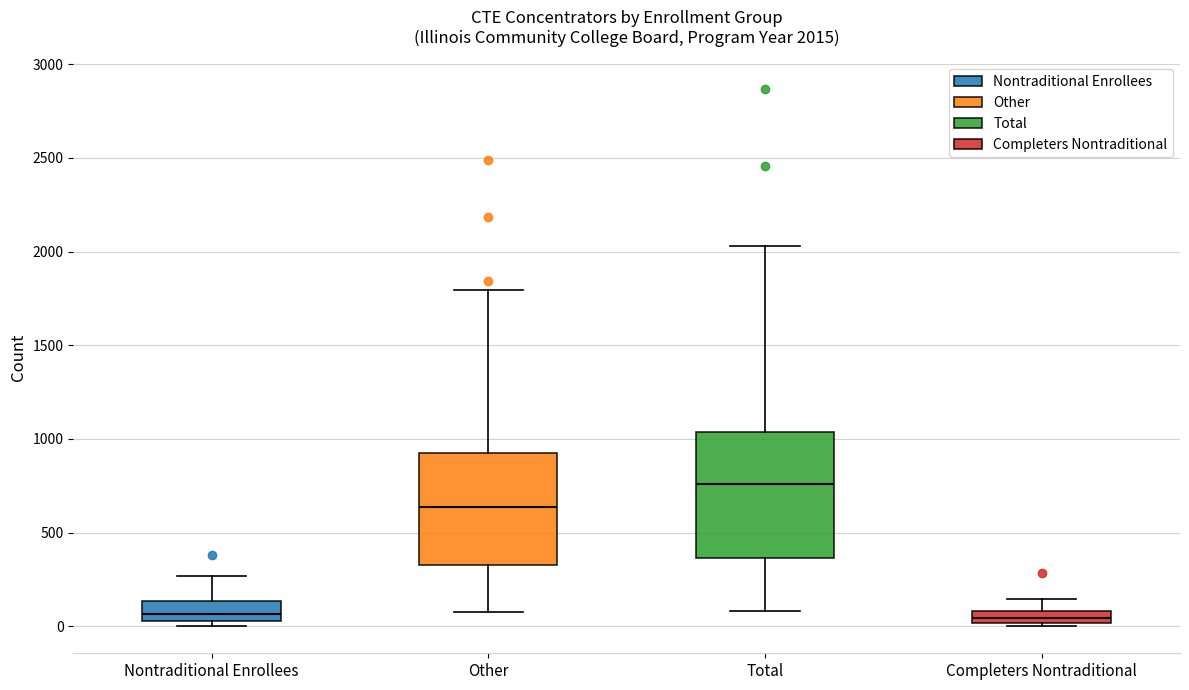

Comparing the boxes themselves (not the whiskers), which one is the tallest?

Total